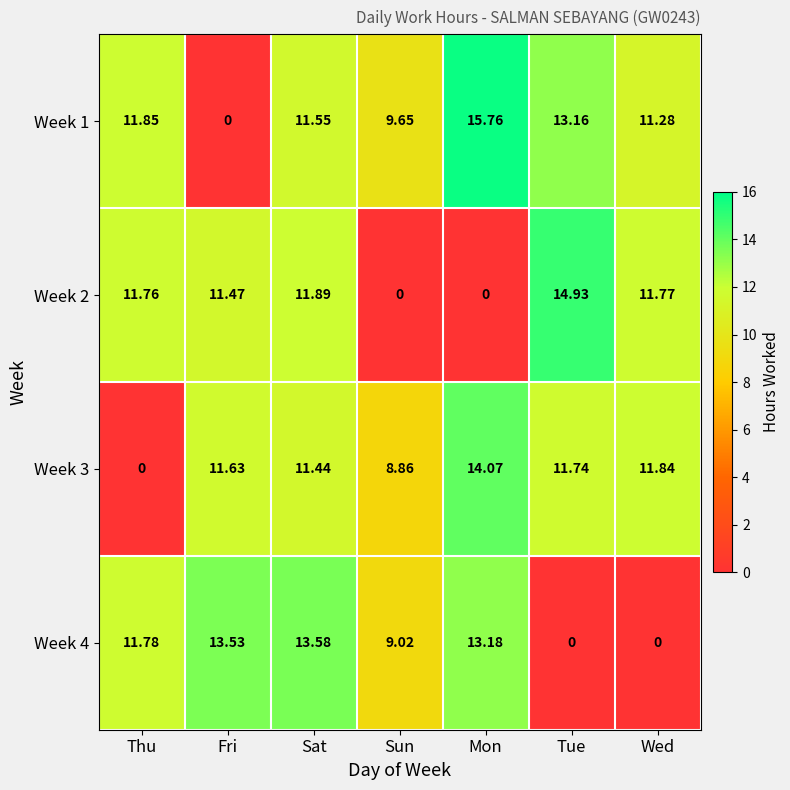

Which series has the largest range (max minus min)?

Week 1